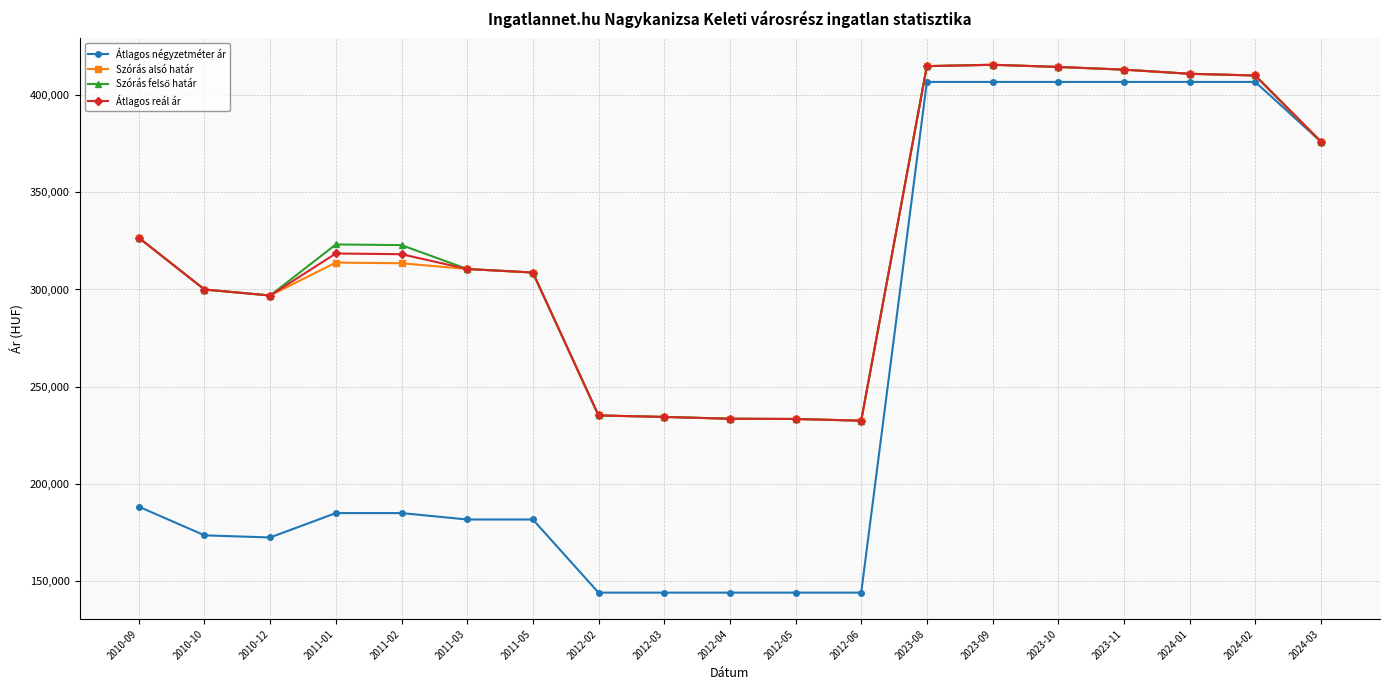

What is the sum of the Átlagos négyzetméter ár values at 2010-10 and 2011-03?

354858